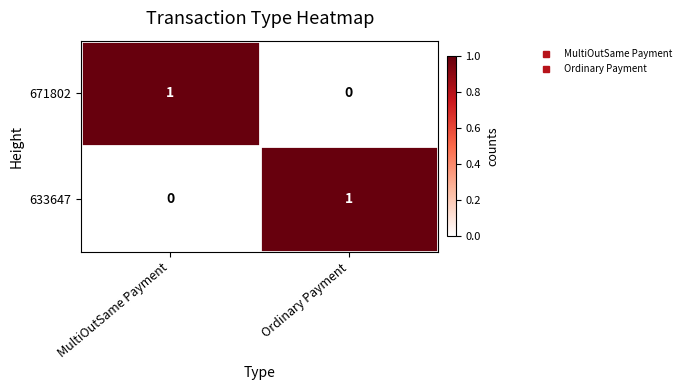

At how many categories does at least one series exceed 0?

2